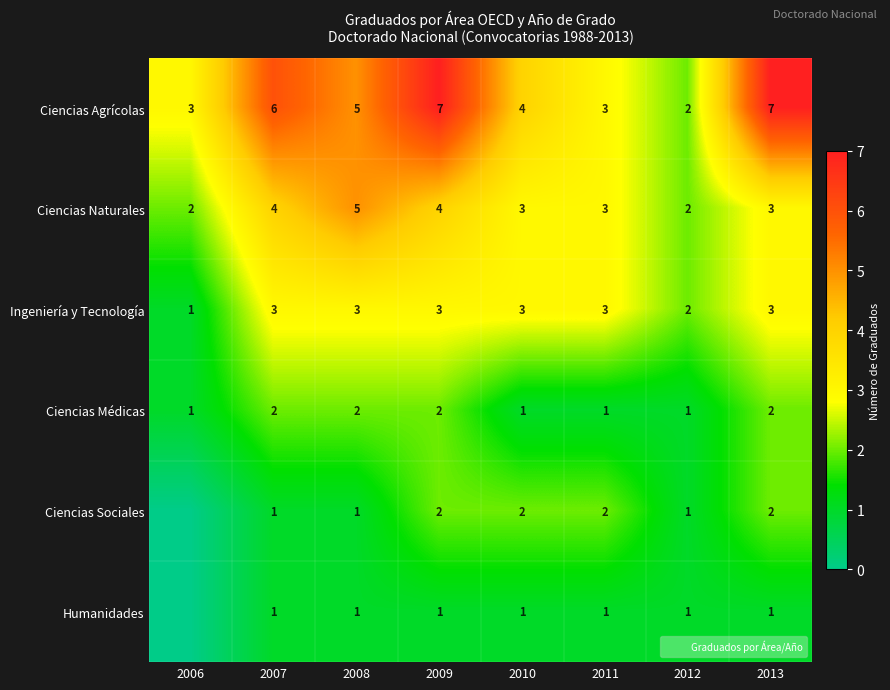

What is the maximum value for Ciencias Médicas?

2